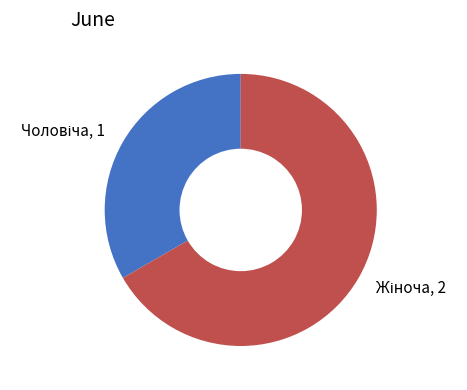

Is there a majority slice in this chart?

Yes